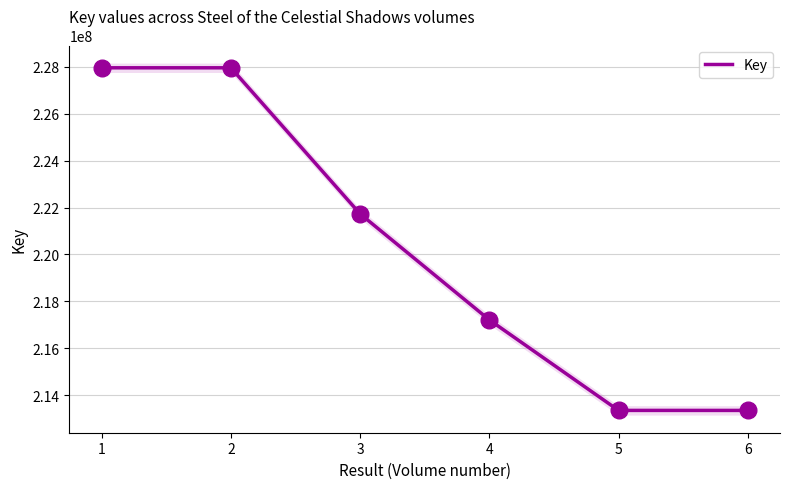

Between 5 and 2, which is larger?

2